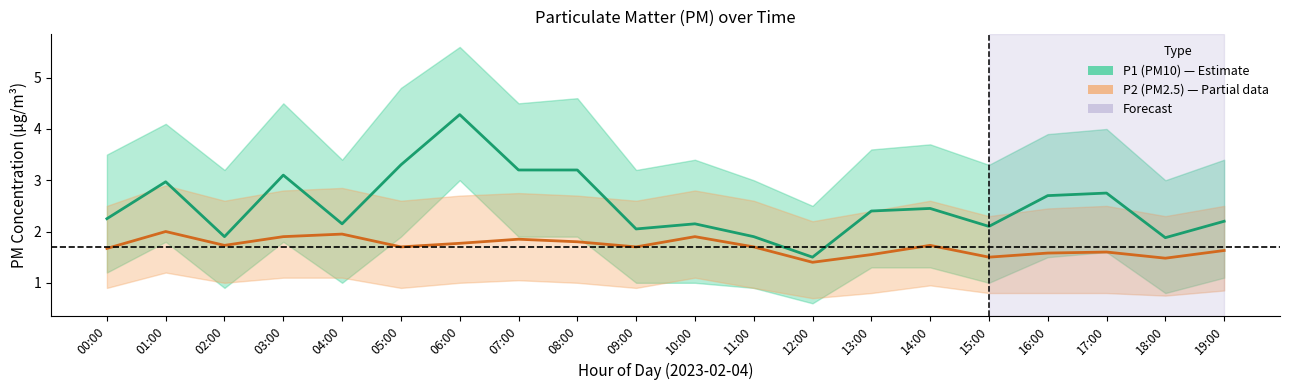

Where is P1 nearest to the value 2?

09:00